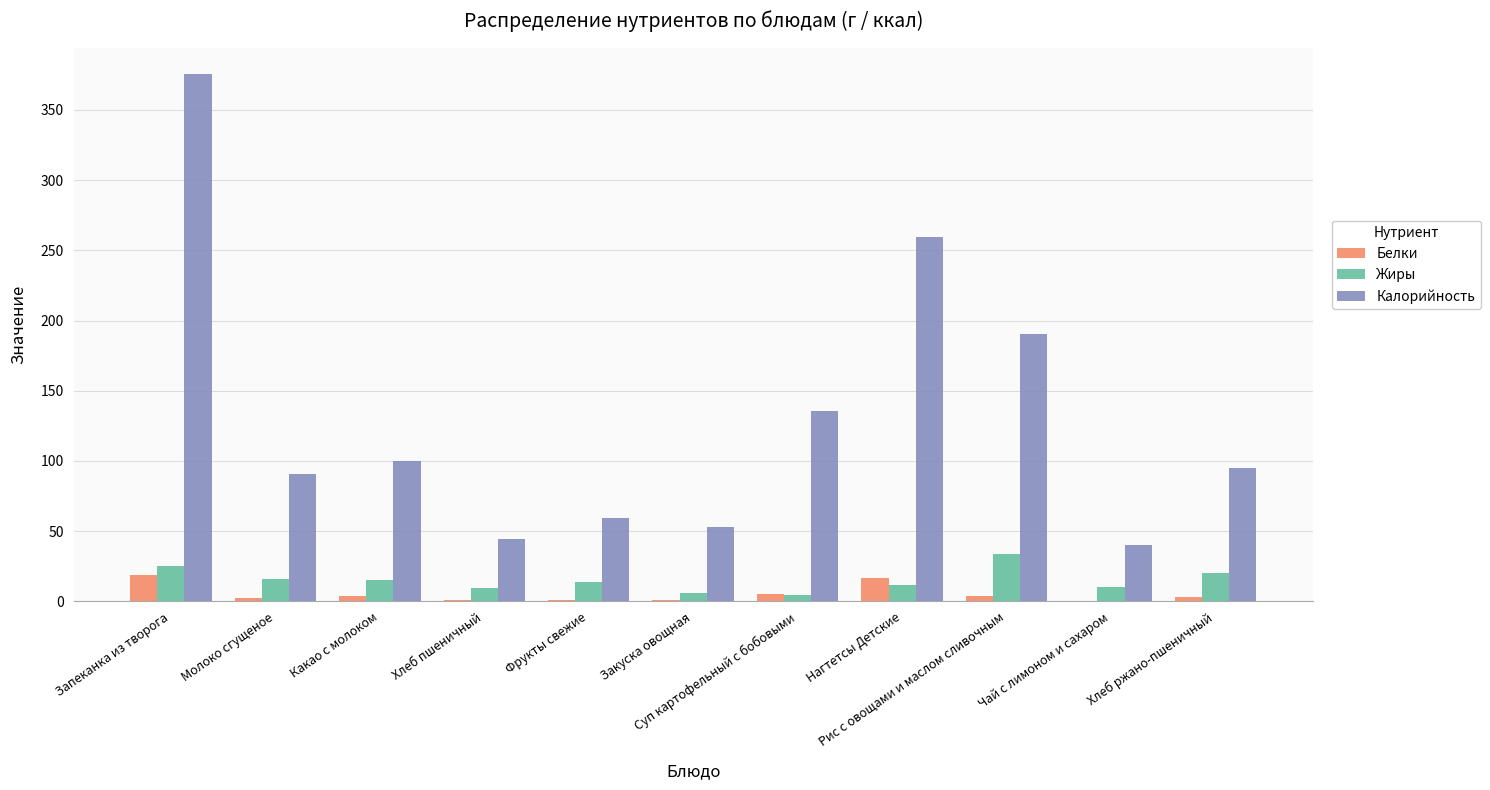

What is the maximum value shown in the chart?

375.6